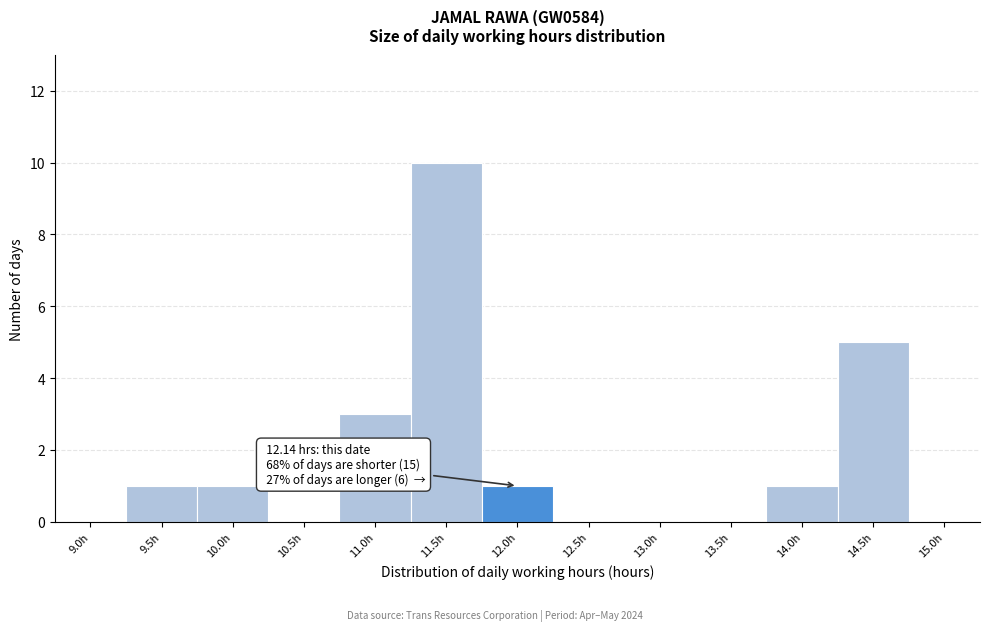

Reading right to left, what are all the values shown in this chart?

15.0h=0	14.5h=5	14.0h=1	13.5h=0	13.0h=0	12.5h=0	12.0h=1	11.5h=10	11.0h=3	10.5h=0	10.0h=1	9.5h=1	9.0h=0